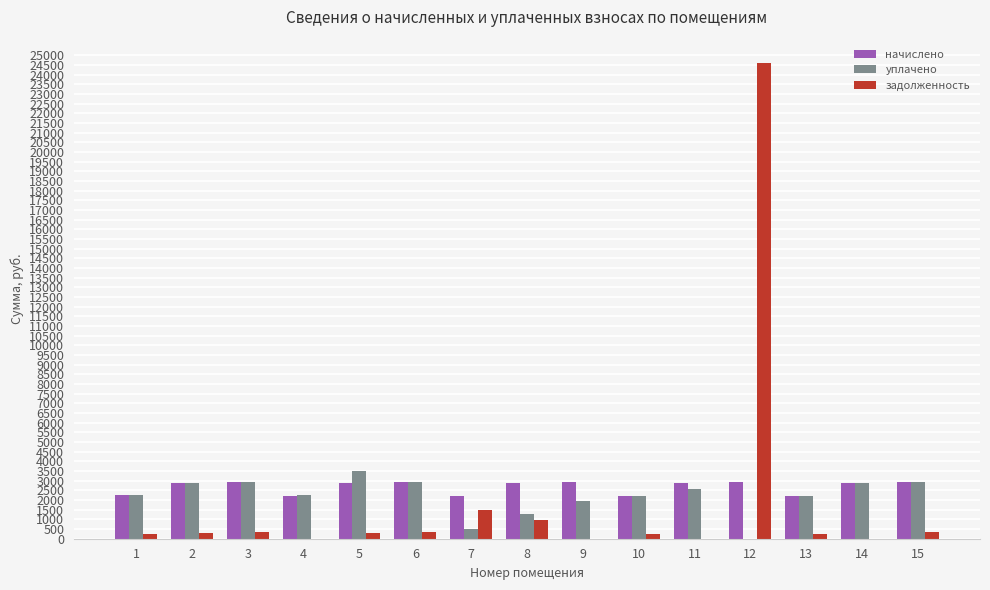

What is the difference between the задолженность values at 3 and 12?

24255.7